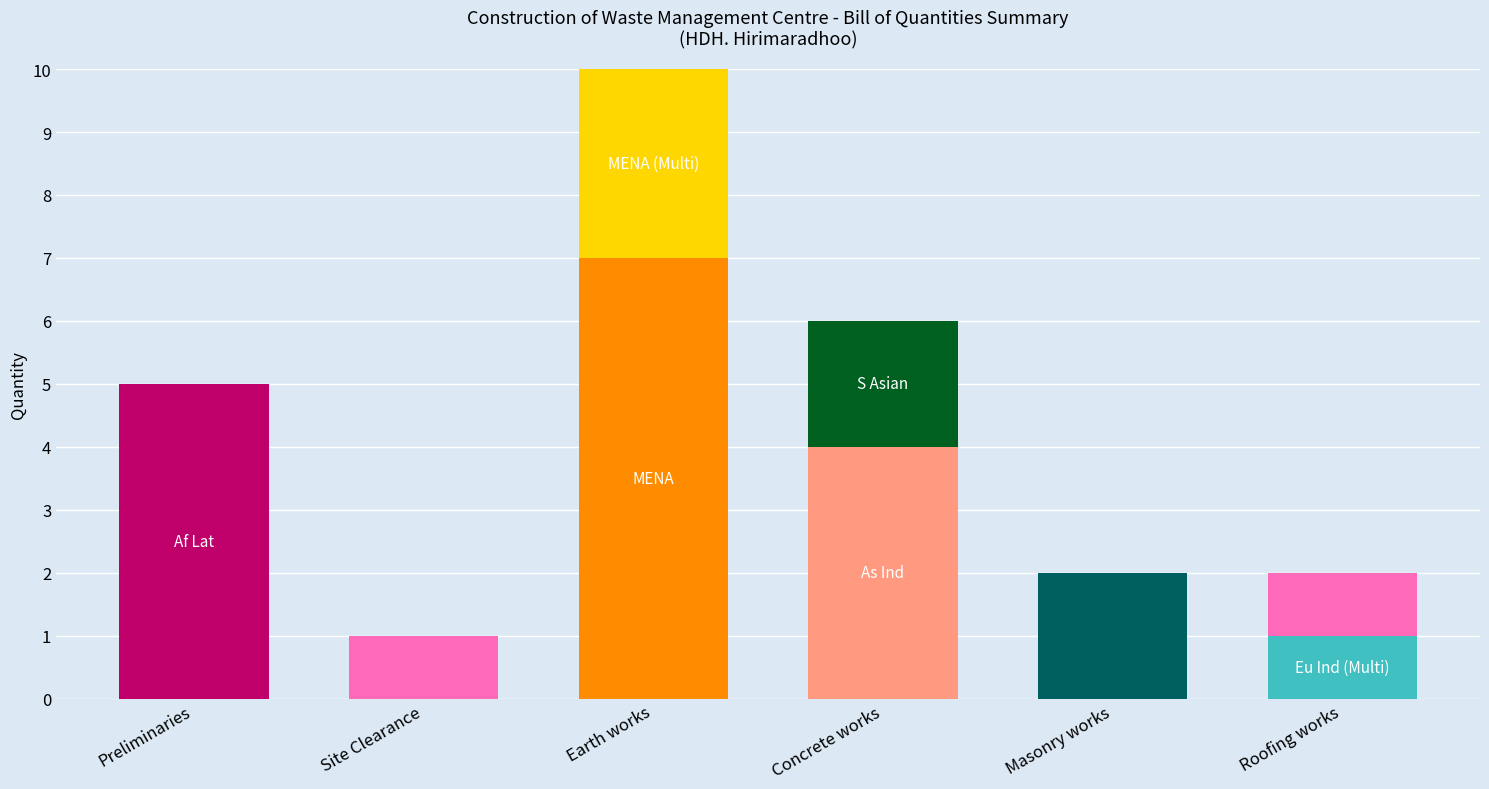

Count the number of data series in this chart.

2